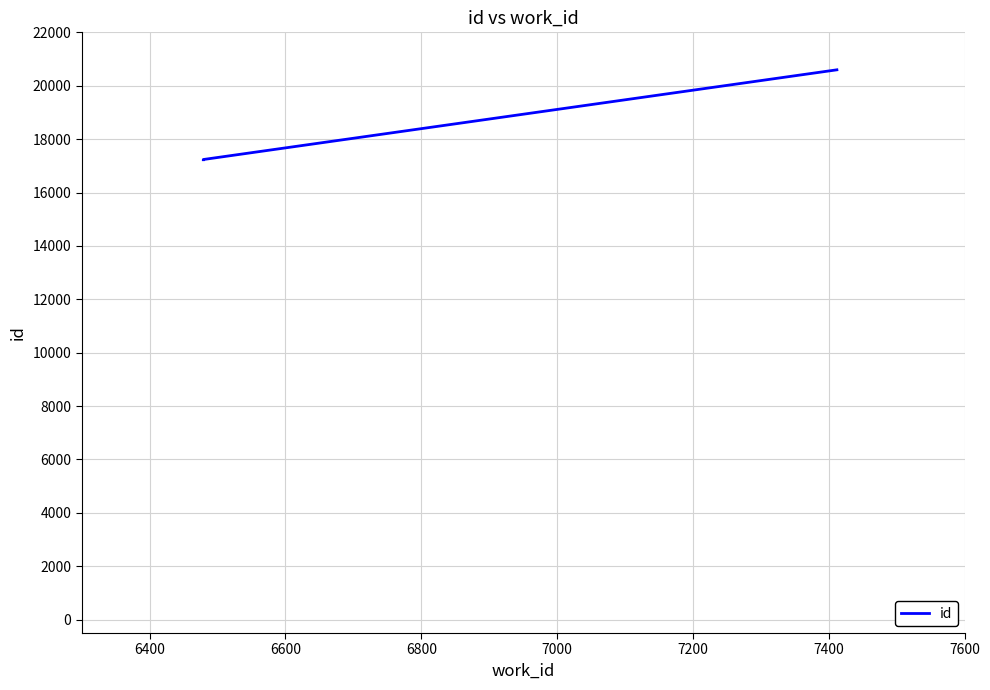

How many data points are above 17236?

1